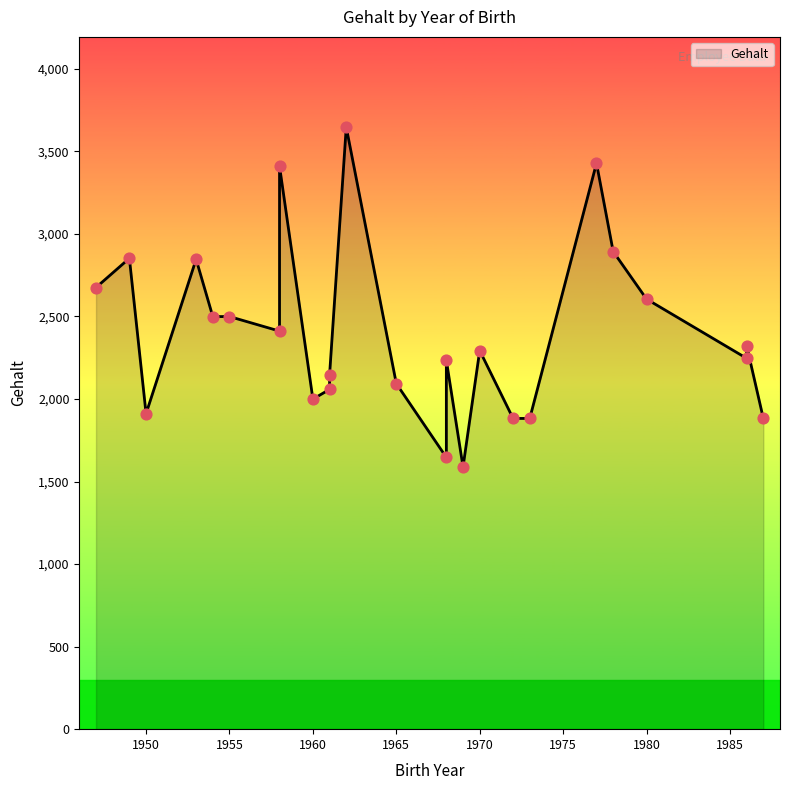

What is the ratio of the value at 1961 to the value at 1965?

1.0